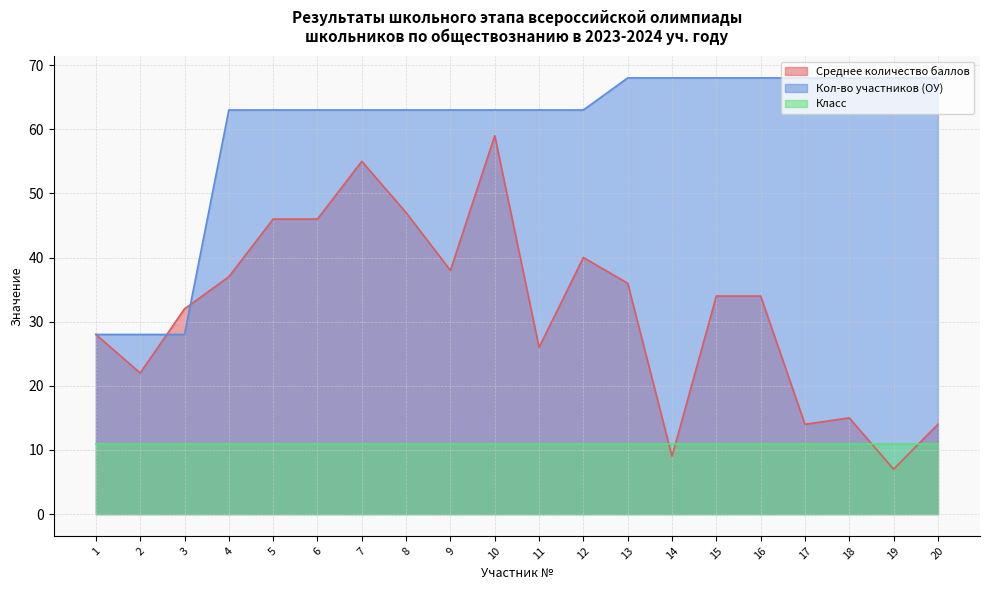

Rank the series by their average value, from lowest to highest.

Класс, Среднее количество баллов, Кол-во участников (ОУ)